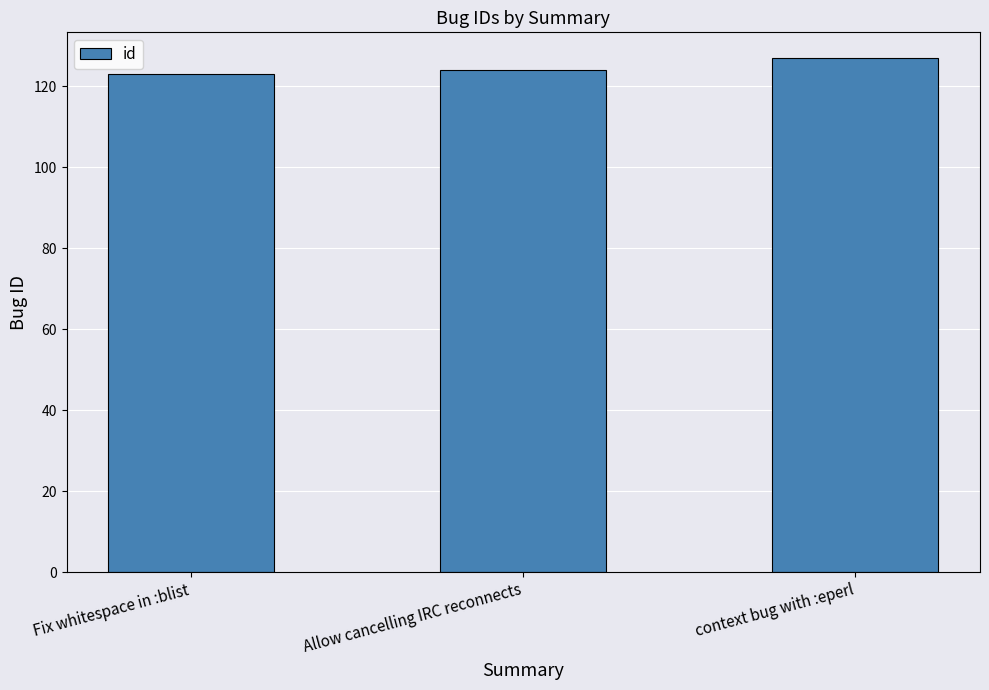

What is the change in value from Fix whitespace in :blist to context bug with :eperl?

+4